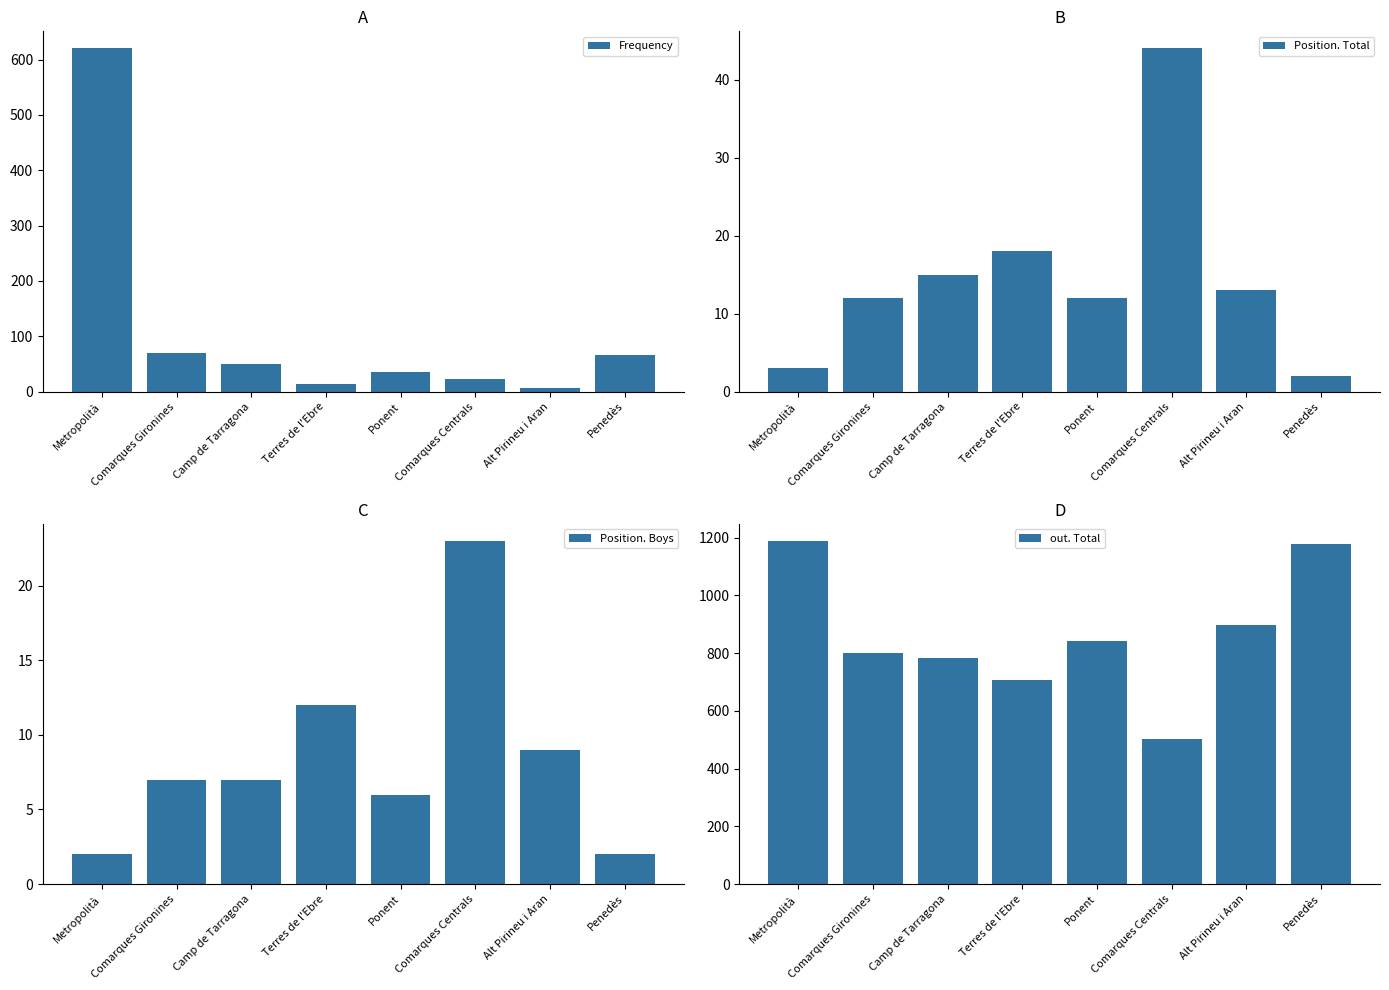

Count the number of data series in this chart.

4